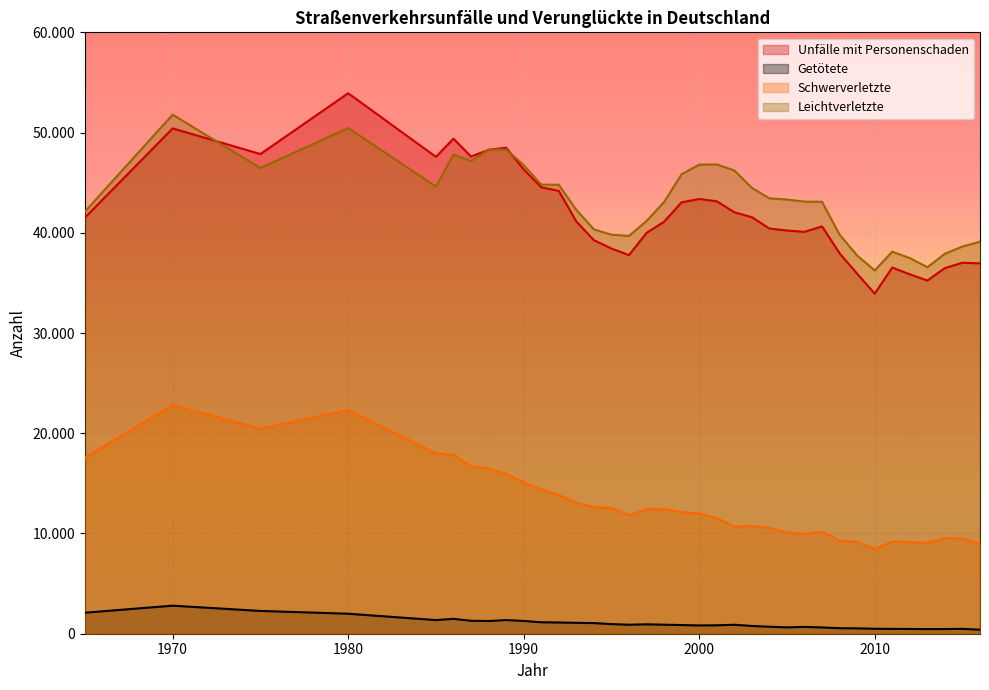

Rank the categories by Schwerverletzte value from lowest to highest.

2010, 2016, 2013, 2012, 2009, 2011, 2008, 2015, 2014, 2006, 2005, 2007, 2004, 2002, 2003, 2001, 1996, 2000, 1999, 1997, 1998, 1995, 1994, 1993, 1992, 1991, 1990, 1989, 1988, 1987, 1965, 1986, 1985, 1975, 1980, 1970